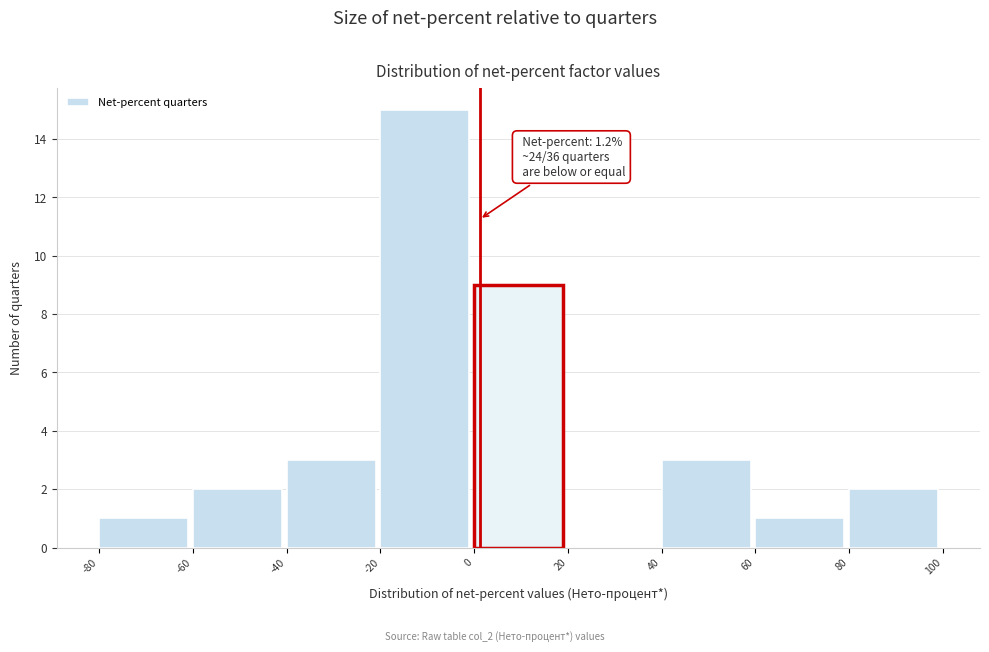

Over which range of the x-axis is the bar tallest?

-20 to 0